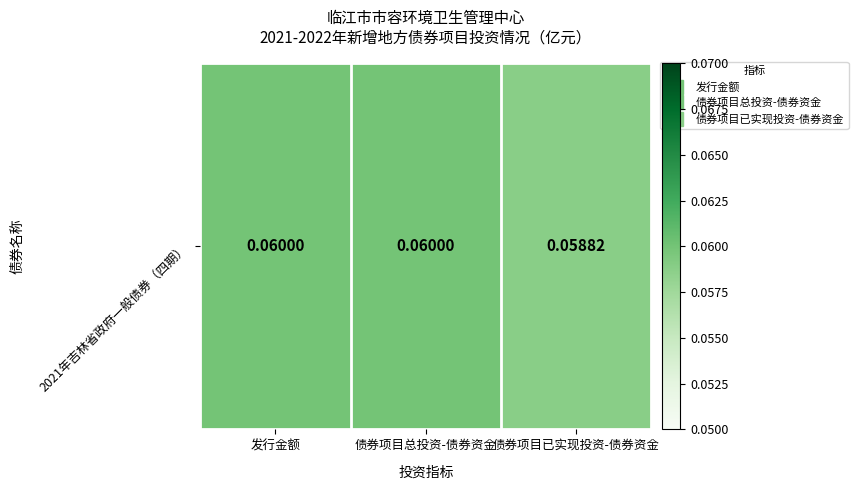

The value at 债券项目已实现投资-债券资金 is 0.0. True or false?

False